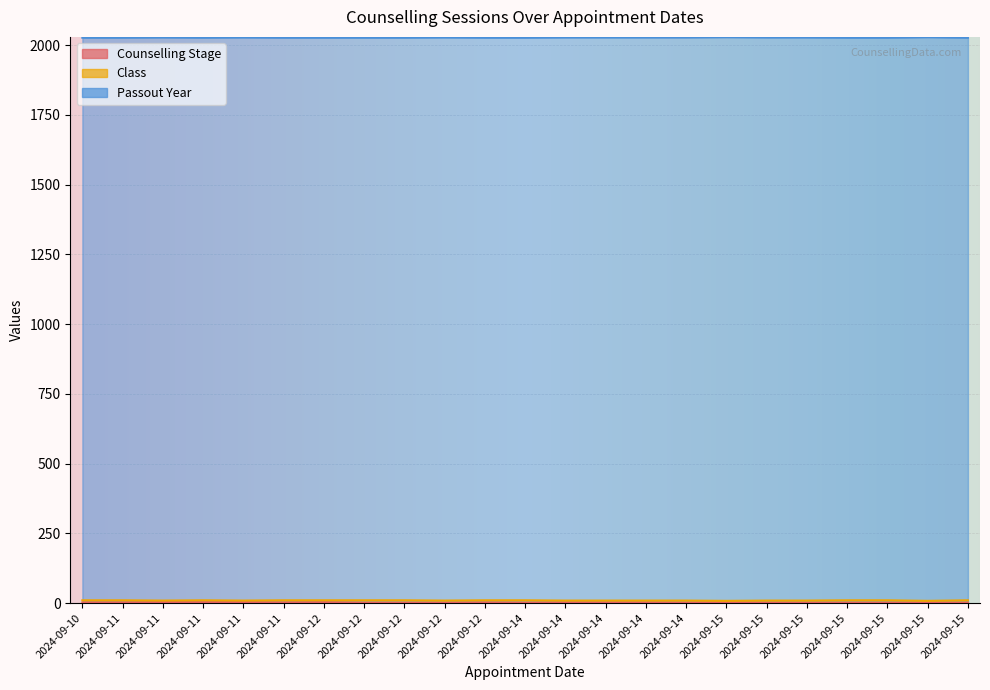

Is it true that Passout Year equals 2923 at 2024-09-15?

False